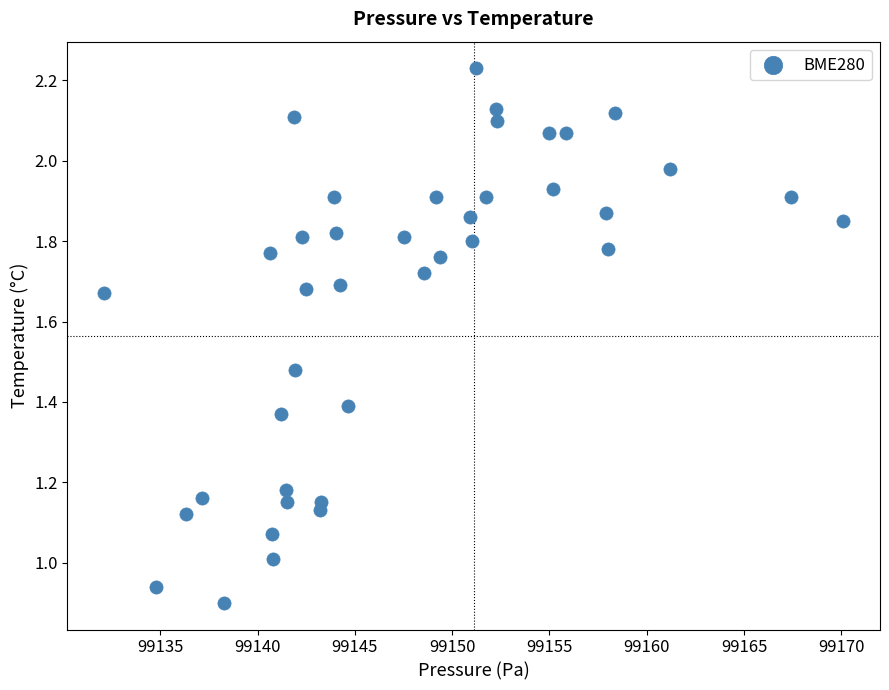

What is the range of X values (max minus min)?

38.0